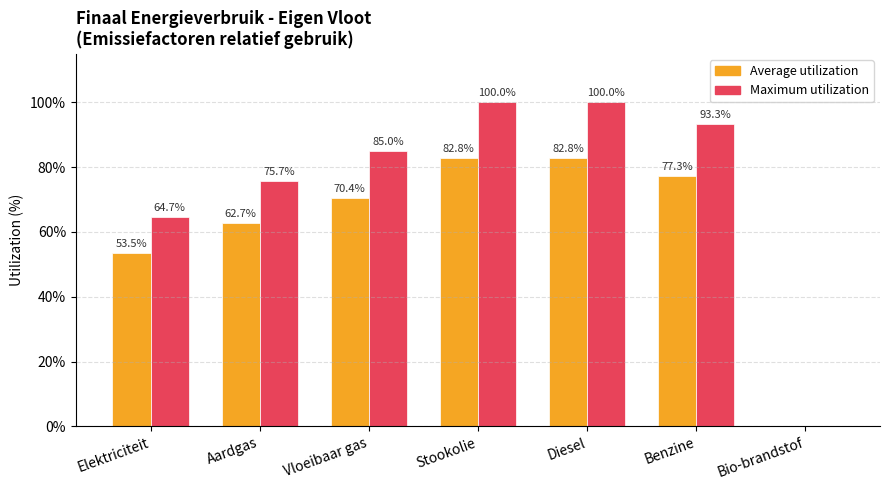

Read the Maximum utilization value at Aardgas.

75.7